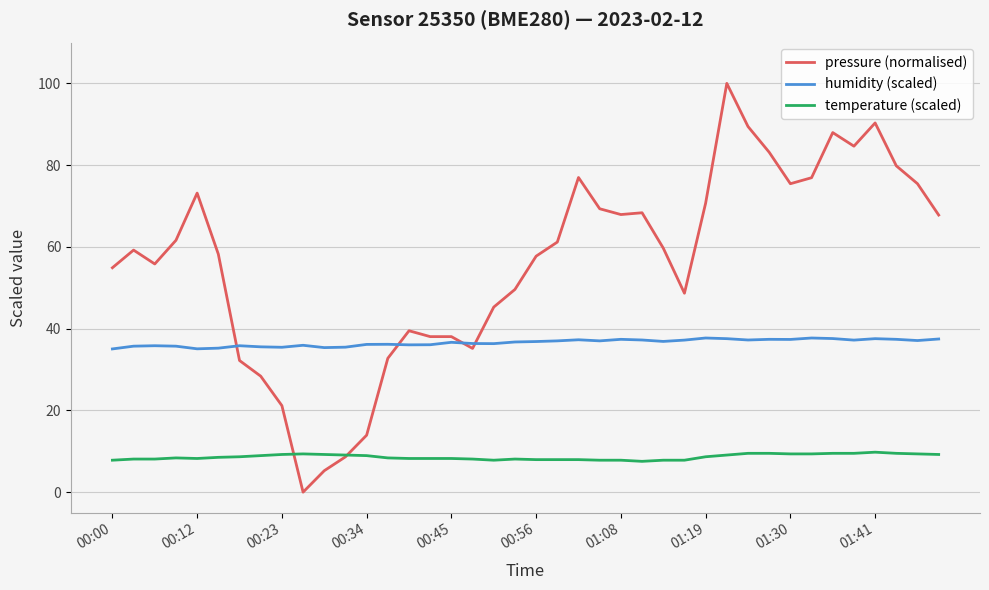

True or false: temperature (scaled) and humidity (scaled) intersect in this chart.

False